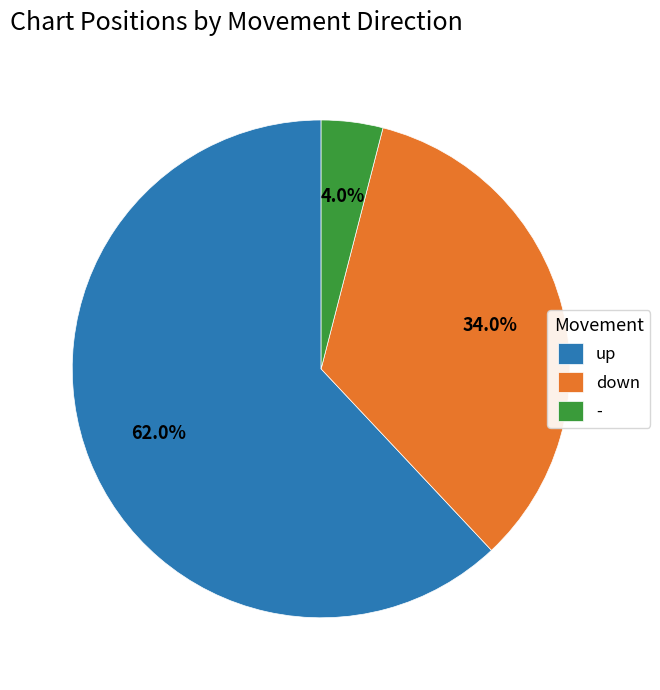

To the nearest percent, what is the difference between the down and - slice percentages?

30%